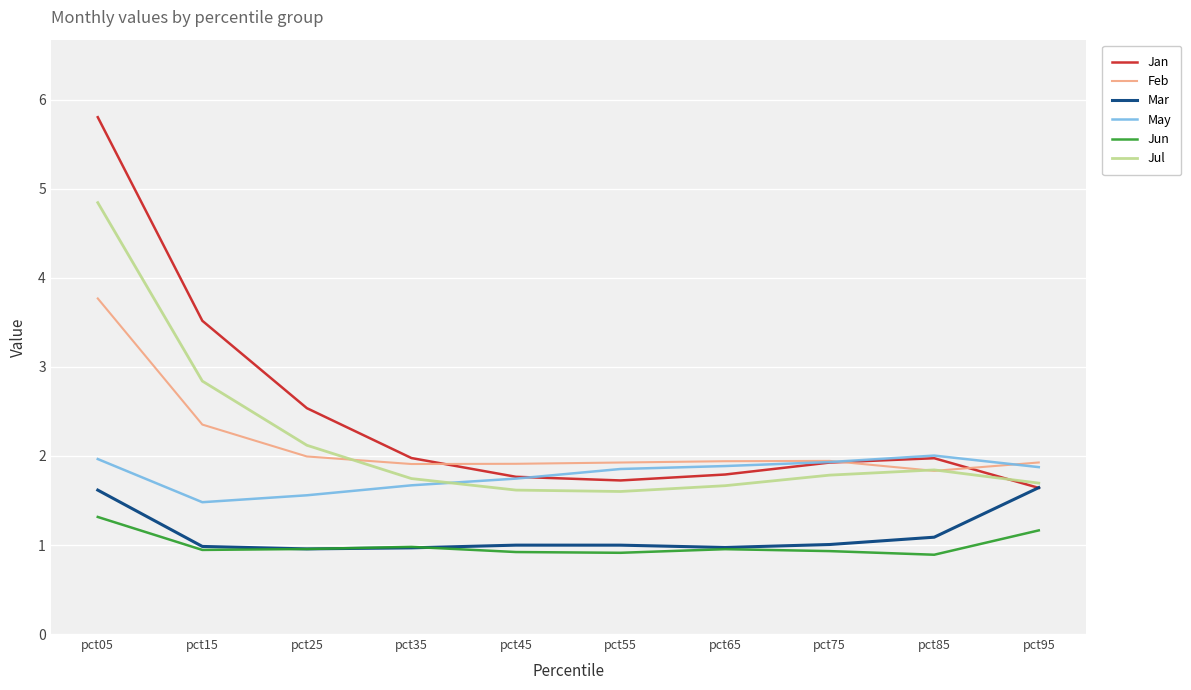

The Jul series shows 0.4 at pct35. True or false?

False